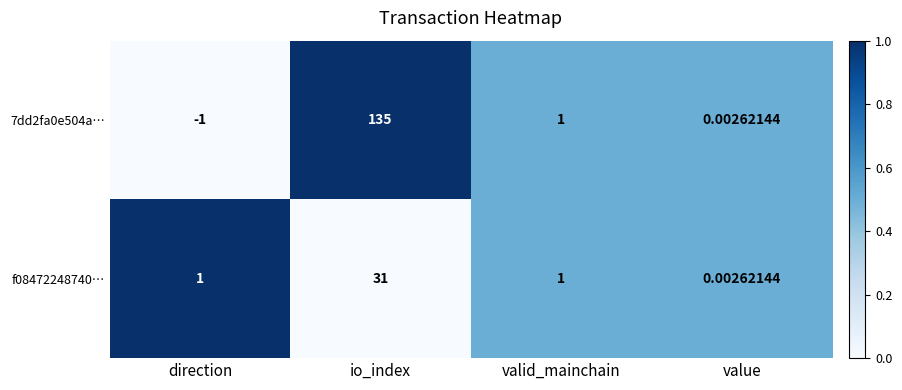

What is the total value across all series at io_index?

166.0